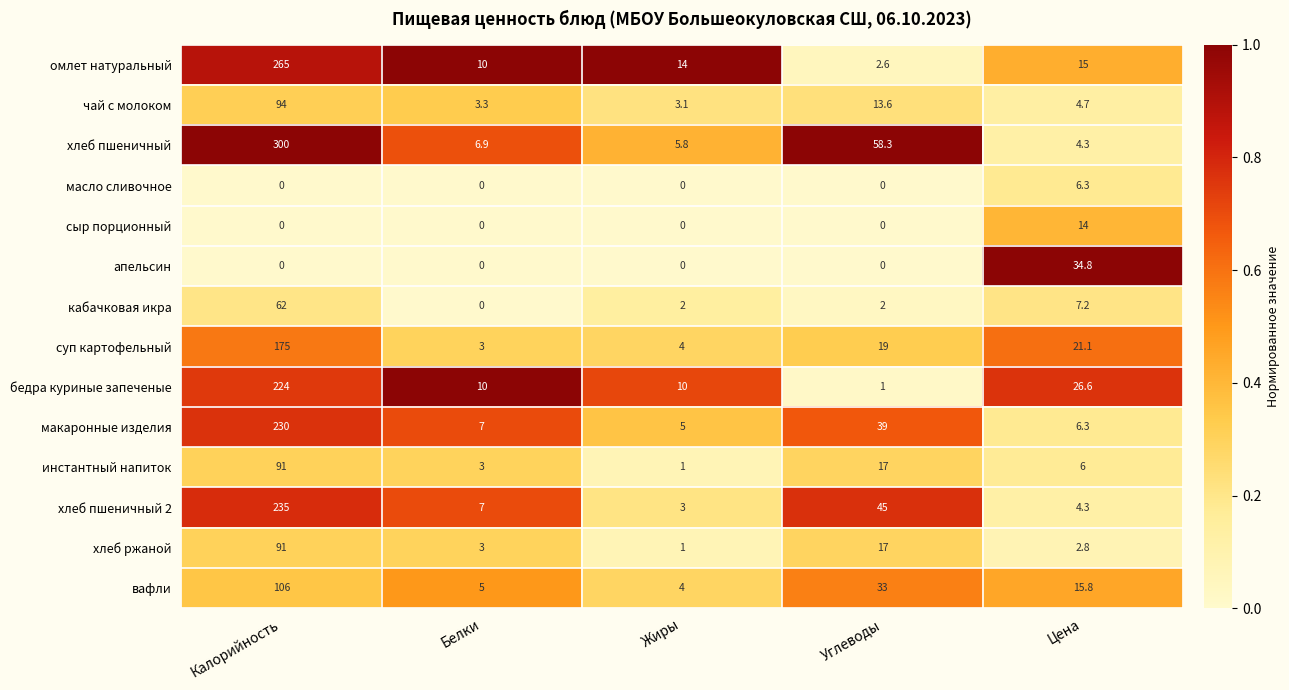

Between Калорийность and Углеводы, which series saw the biggest shift?

омлет натуральный